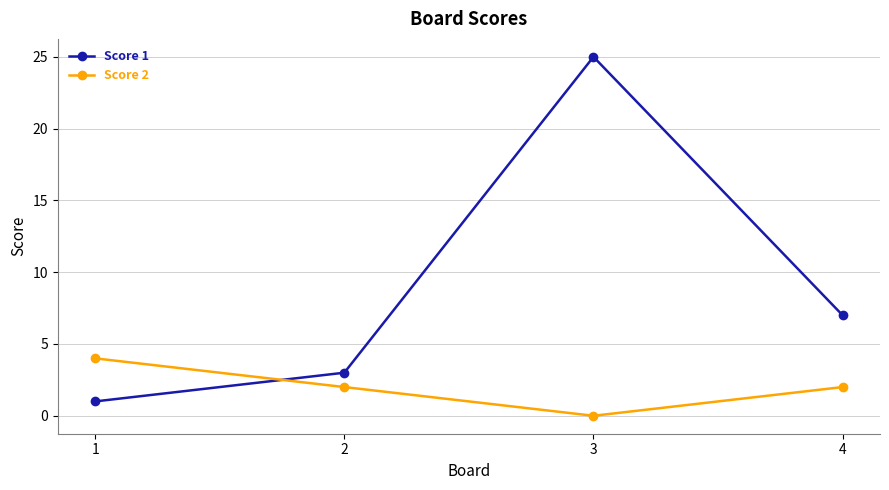

At which category is the sum across all series the highest?

3